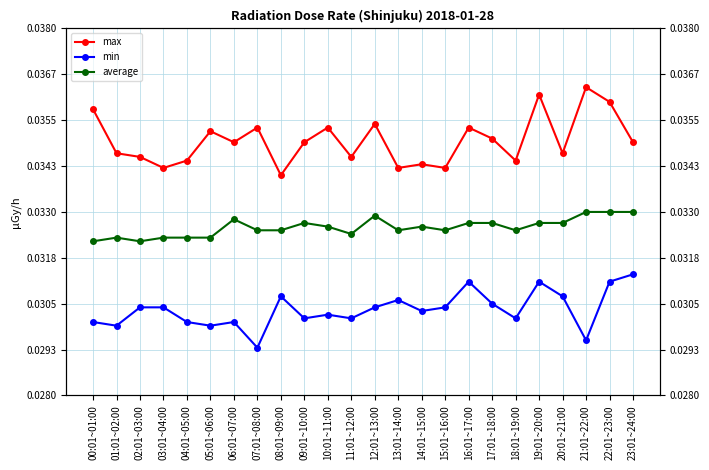

At which category does max reach its first local peak?

05:01~06:00